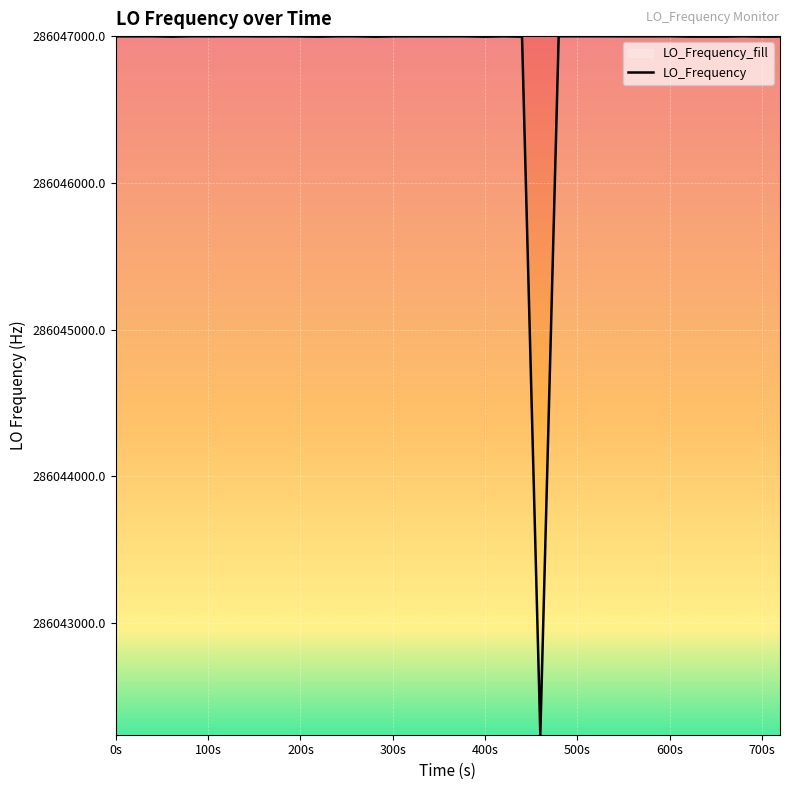

What is the label of the 1st point from the left?

0s